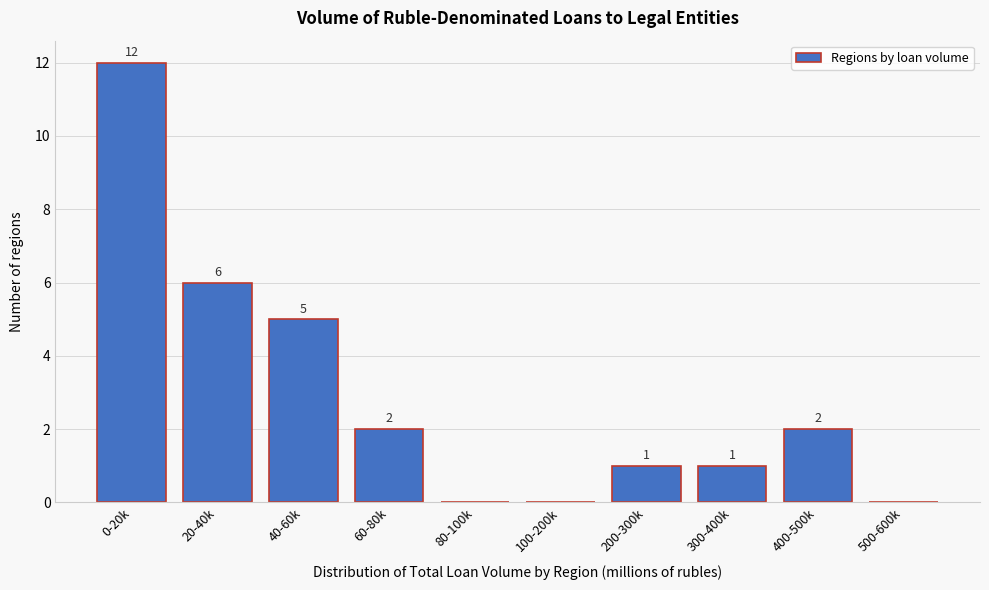

Reading left to right, transcribe all the data shown in this chart.

0-20k=12	20-40k=6	40-60k=5	60-80k=2	80-100k=0	100-200k=0	200-300k=1	300-400k=1	400-500k=2	500-600k=0